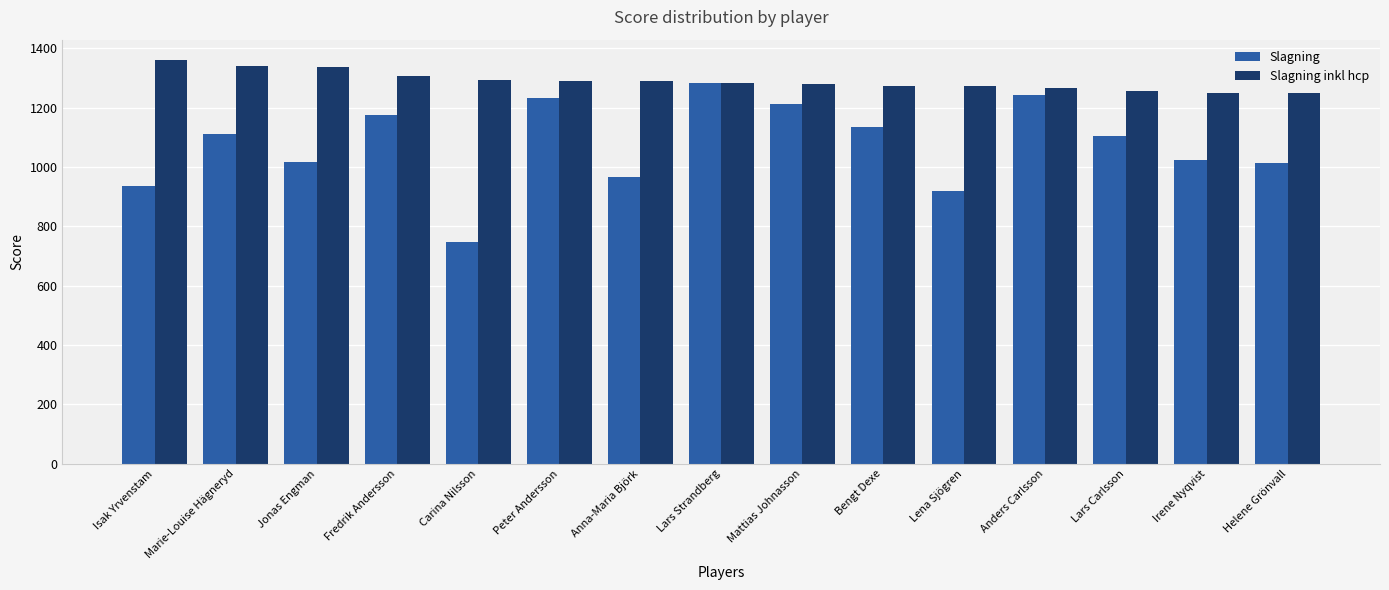

True or false: Slagning inkl hcp has a value of 280 at Mattias Johnasson.

False